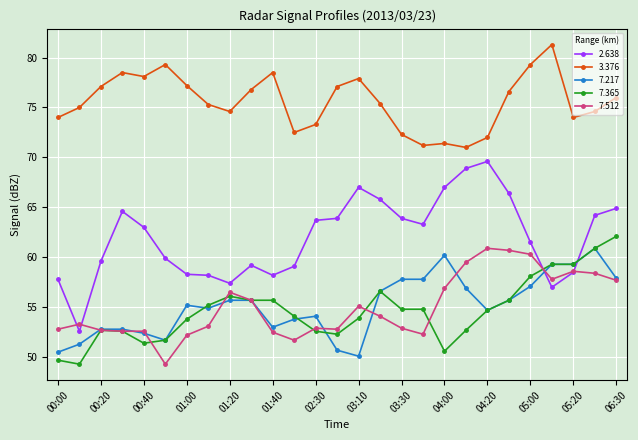

What is the minimum value shown in the chart?

49.3